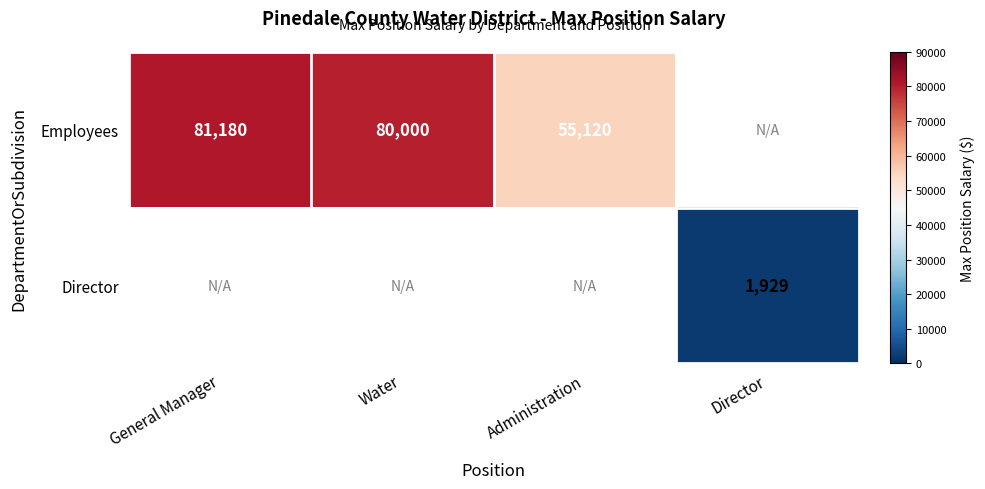

The Employees series shows 41857 at Water. True or false?

False